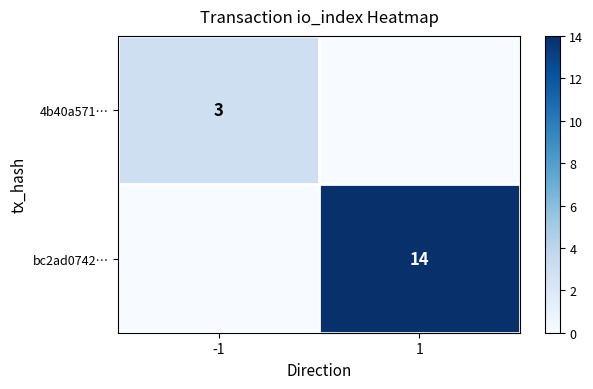

Is it true that 4b40a571… equals 3 at -1?

True